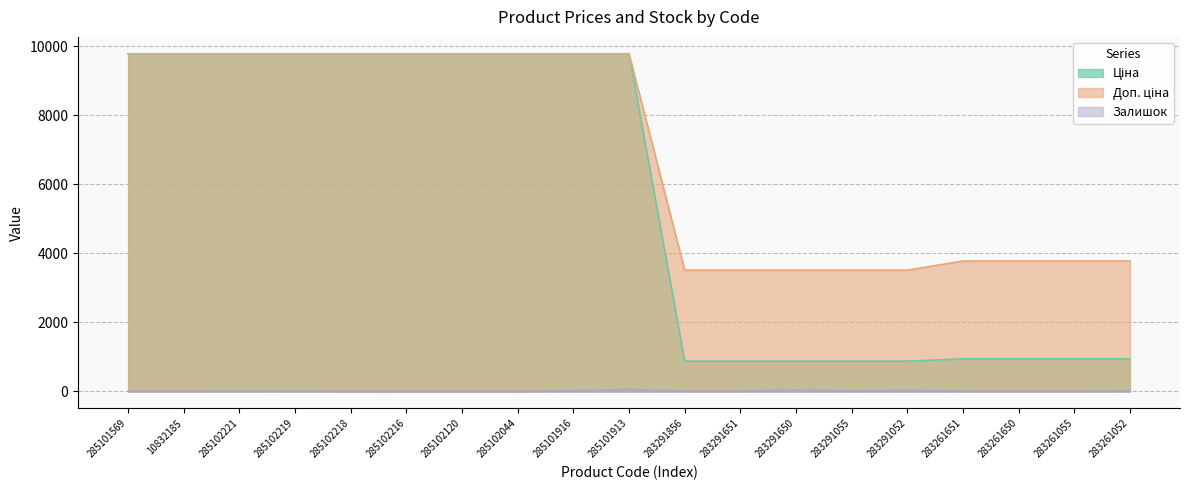

How many lines are shown in the chart?

3